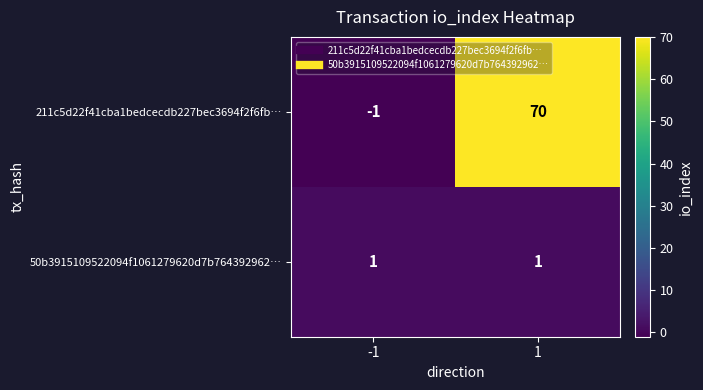

What is the sum of the 211c5d22f41cba1bedcecdb227bec3694f2f6fb… values at -1 and 1?

69